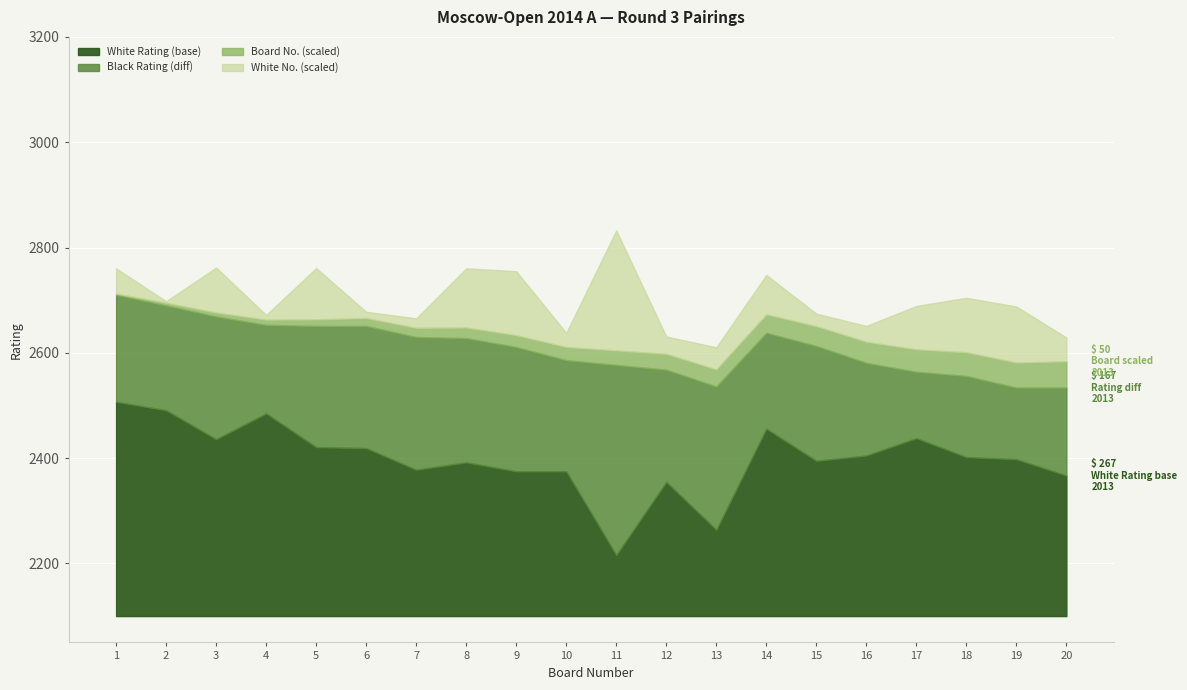

What is the highest value of the White Rating (base) series?

407.0